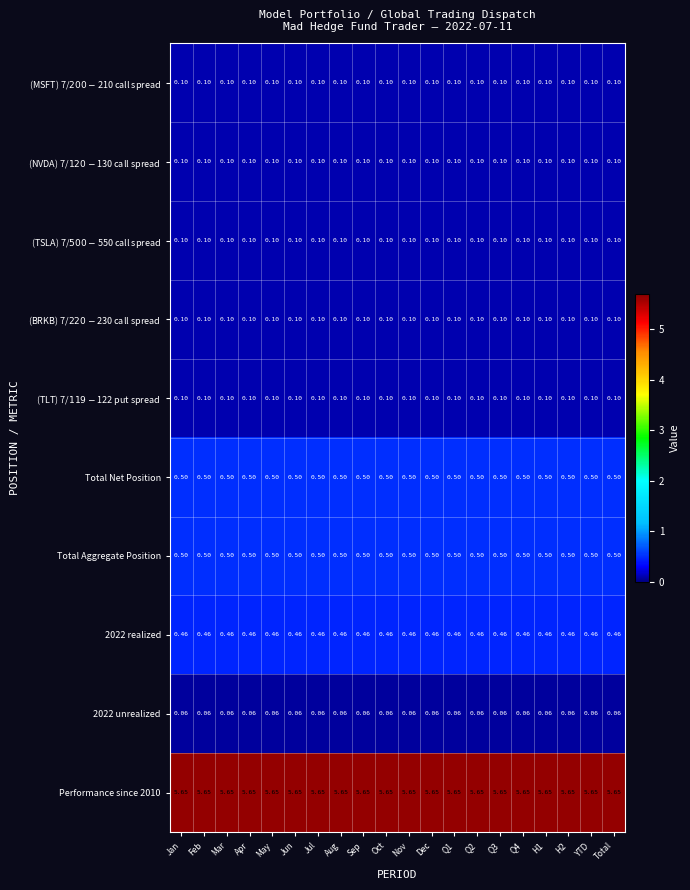

Is the value of Performance since 2010 at Apr greater than the value of 2022 realized at Oct?

Yes